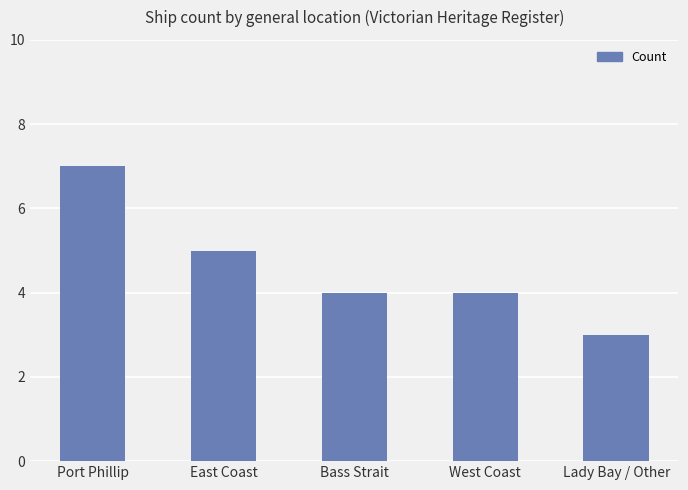

What is the difference between the second highest and second lowest values?

1